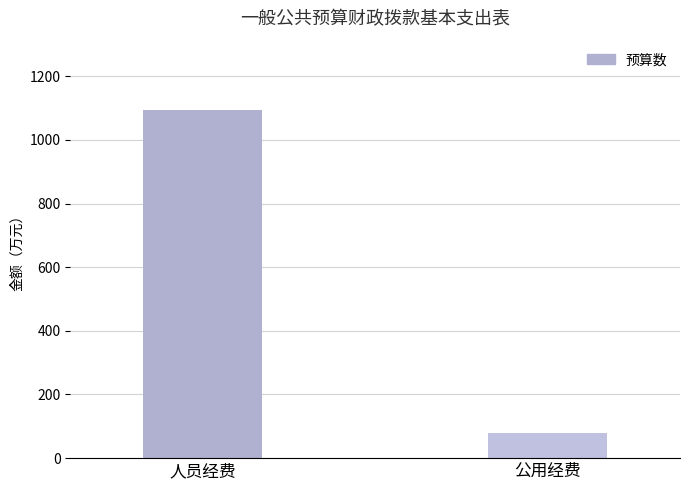

What is the greatest value displayed?

1093.2